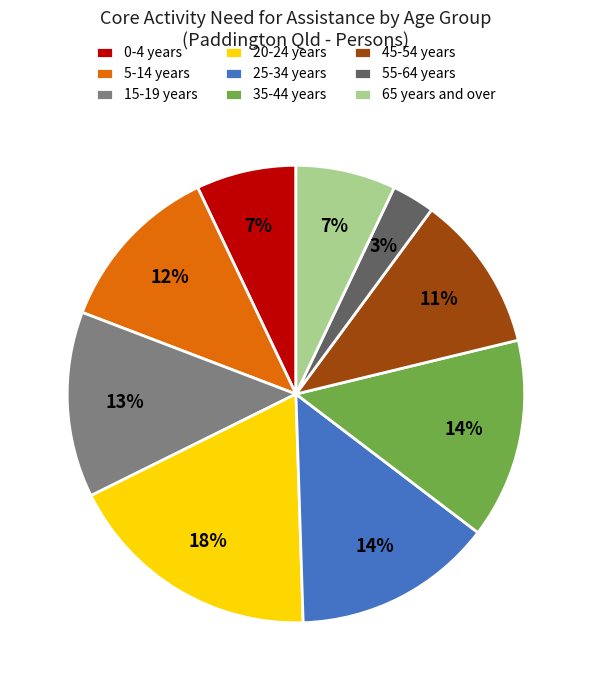

To the nearest percent, what is the average slice percentage?

11%